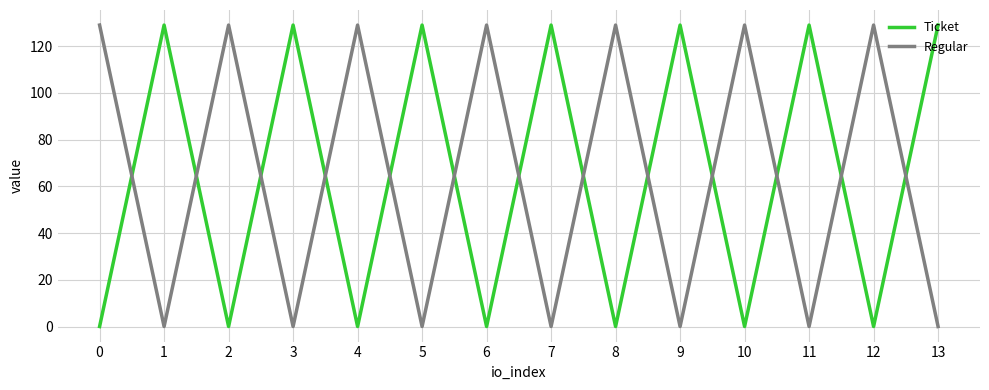

What are all the series names shown in the legend?

Ticket, Regular